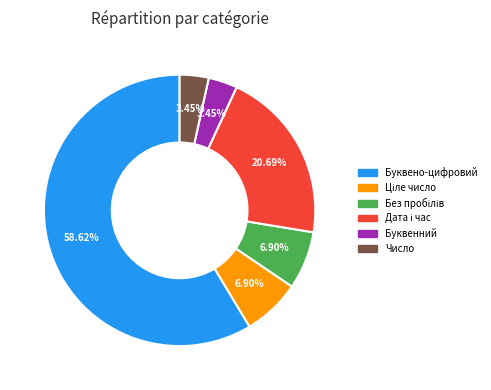

Which category has the biggest portion of the pie?

Буквено-цифровий